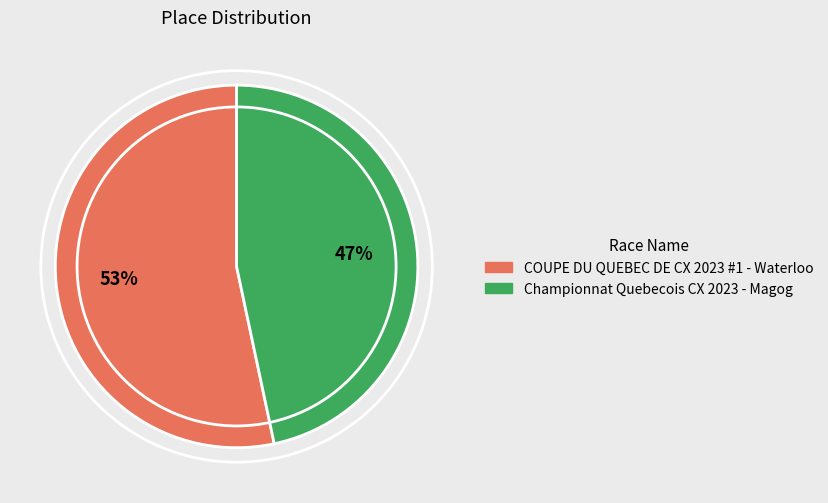

Which category has the biggest portion of the pie?

COUPE DU QUEBEC DE CX 2023 #1 - Waterloo